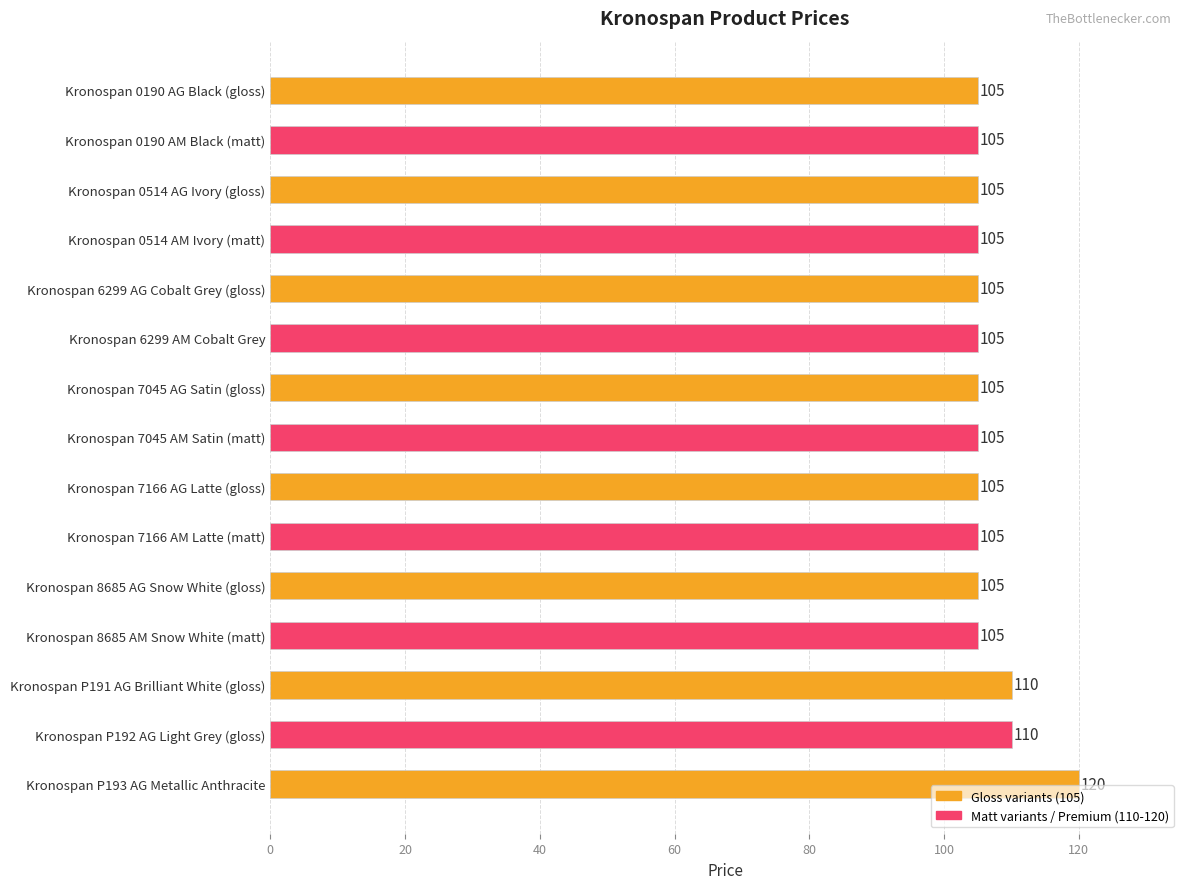

What is the value of the 1st bar from the top?

105